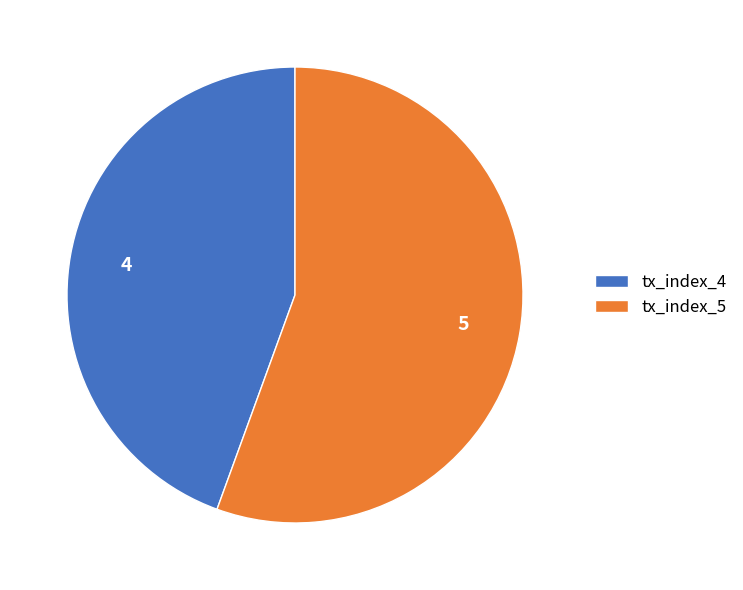

Rank the categories by value from highest to lowest.

tx_index_5, tx_index_4